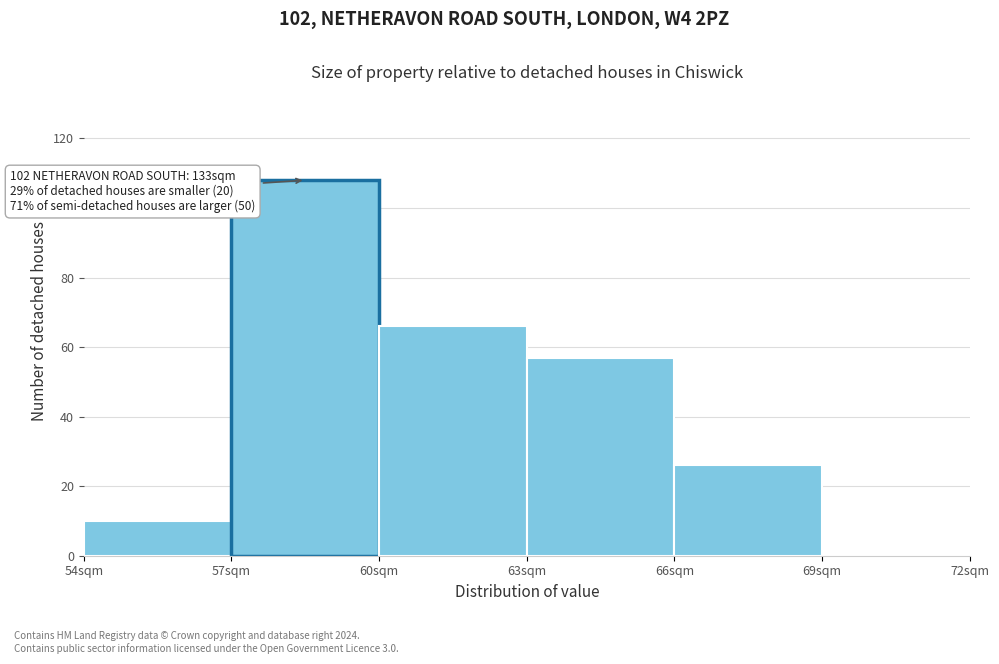

Over which range of the x-axis is the bar tallest?

57 to 60